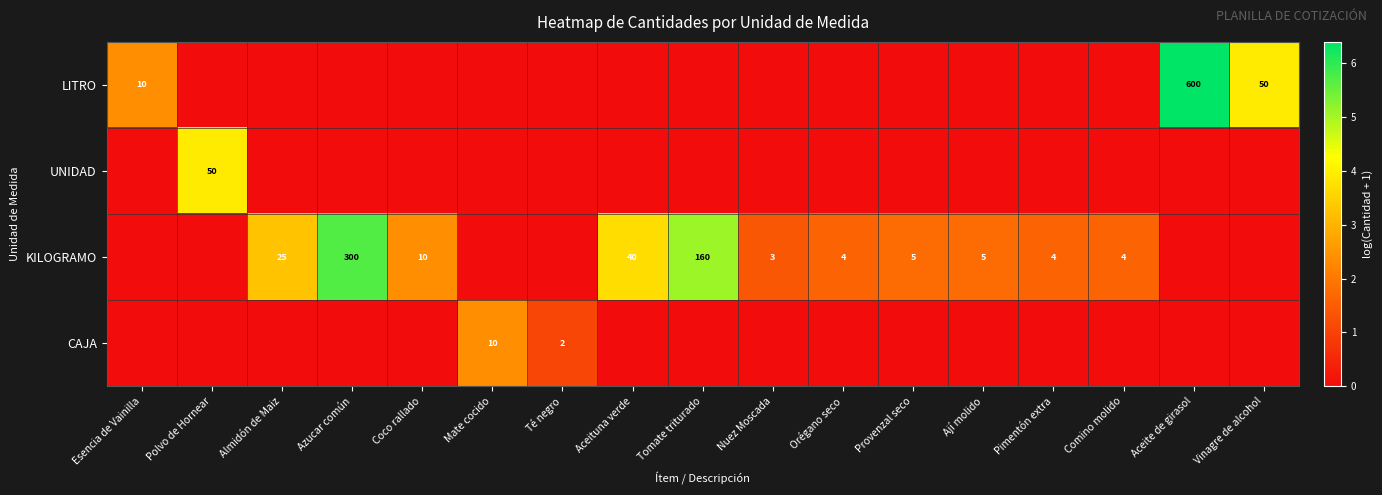

Is the value of CAJA at Mate cocido greater than the value of LITRO at Aceite de girasol?

No